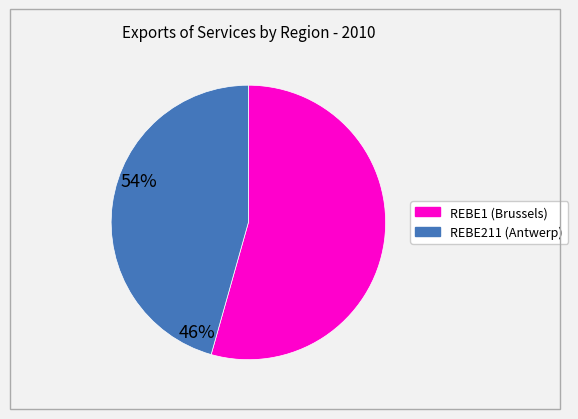

How many segments does this pie chart have?

2